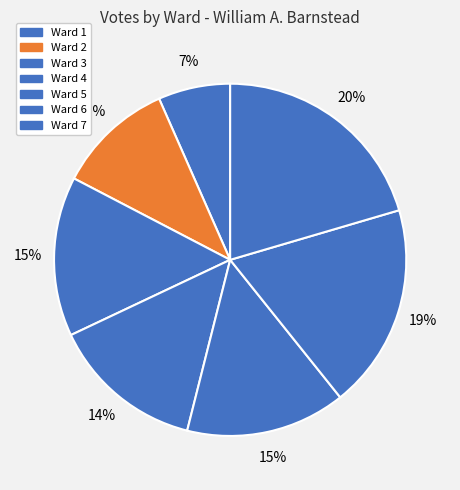

Count the number of slices in the pie.

7